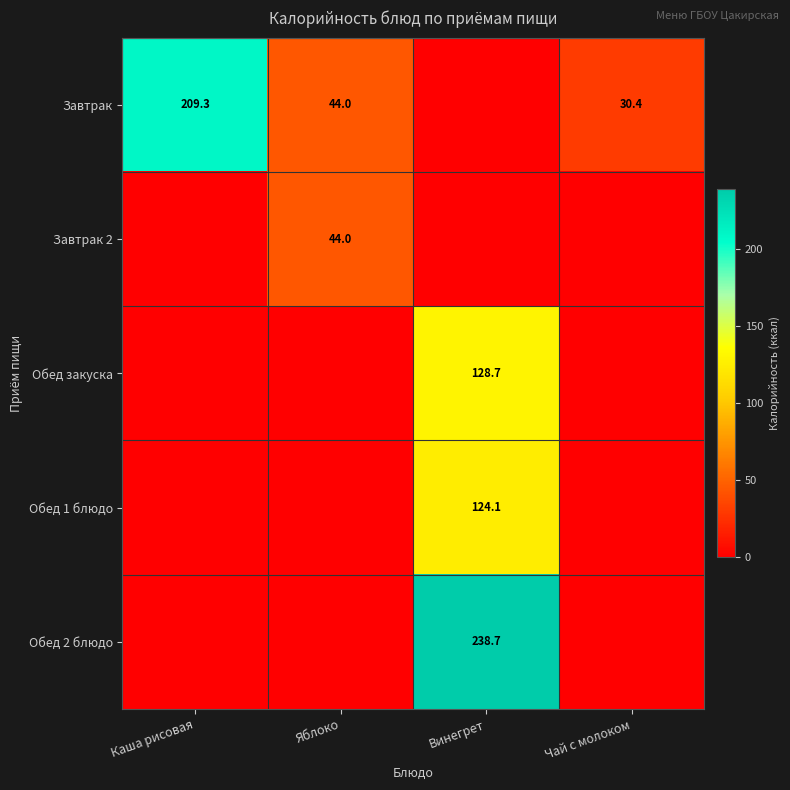

The value of Обед 1 блюдо at Винегрет is 67.1. True or false?

False